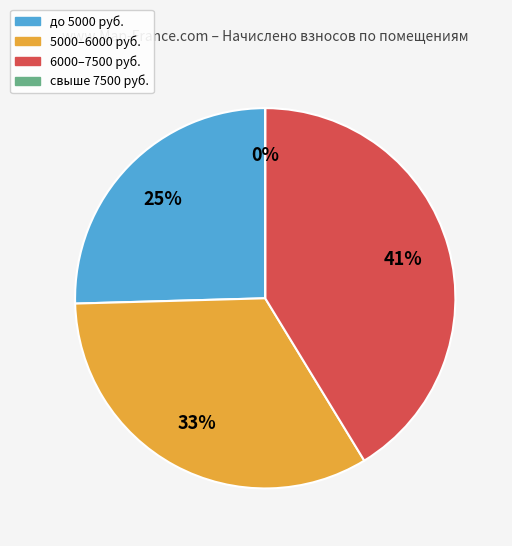

Is 10 the majority of the pie?

No